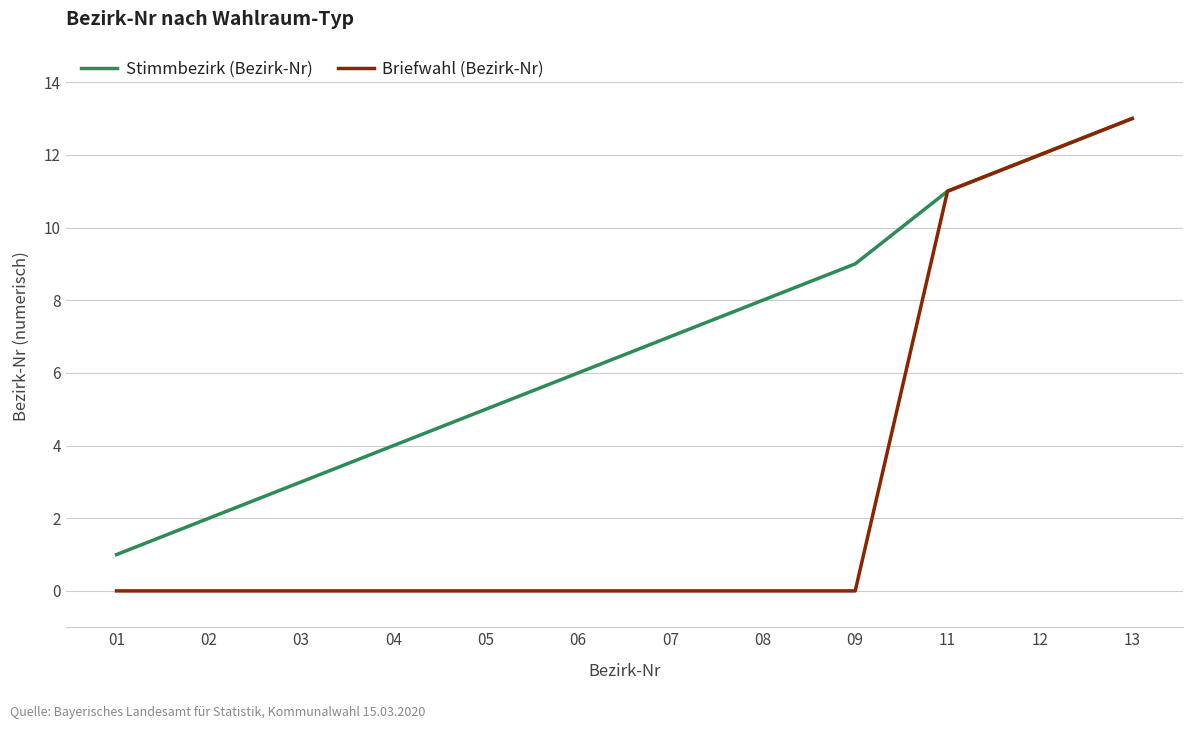

Reading left to right, list all the values displayed in this chart.

Stimmbezirk (Bezirk-Nr): 1	2	3	4	5	6	7	8	9	11	12	13
Briefwahl (Bezirk-Nr): 0	0	0	0	0	0	0	0	0	11	12	13